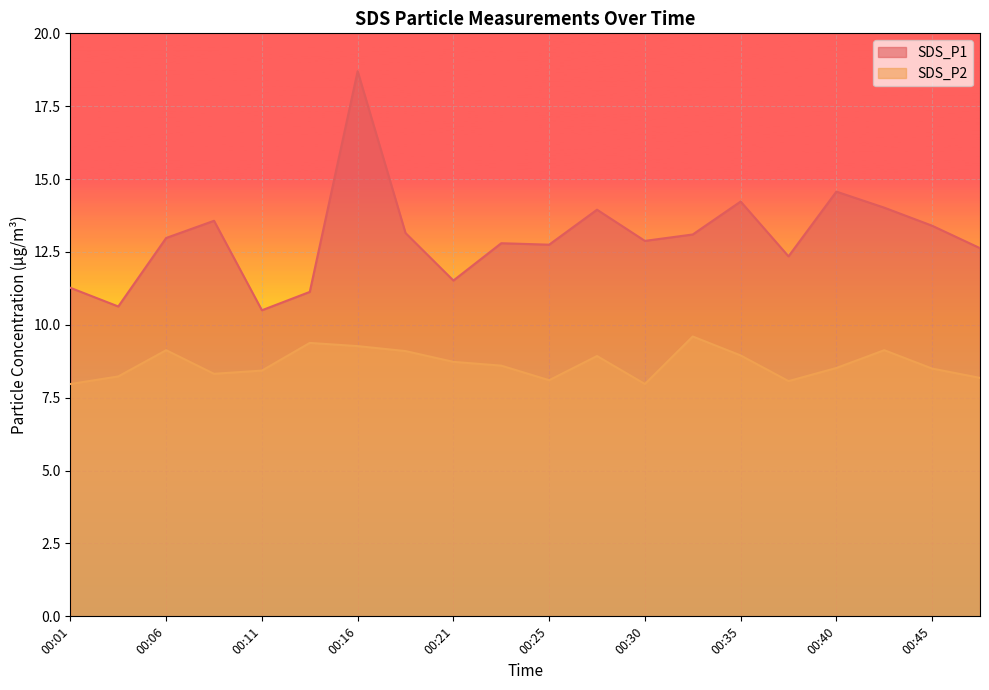

In SDS_P2, how many points are higher than both neighbors (excluding endpoints)?

5